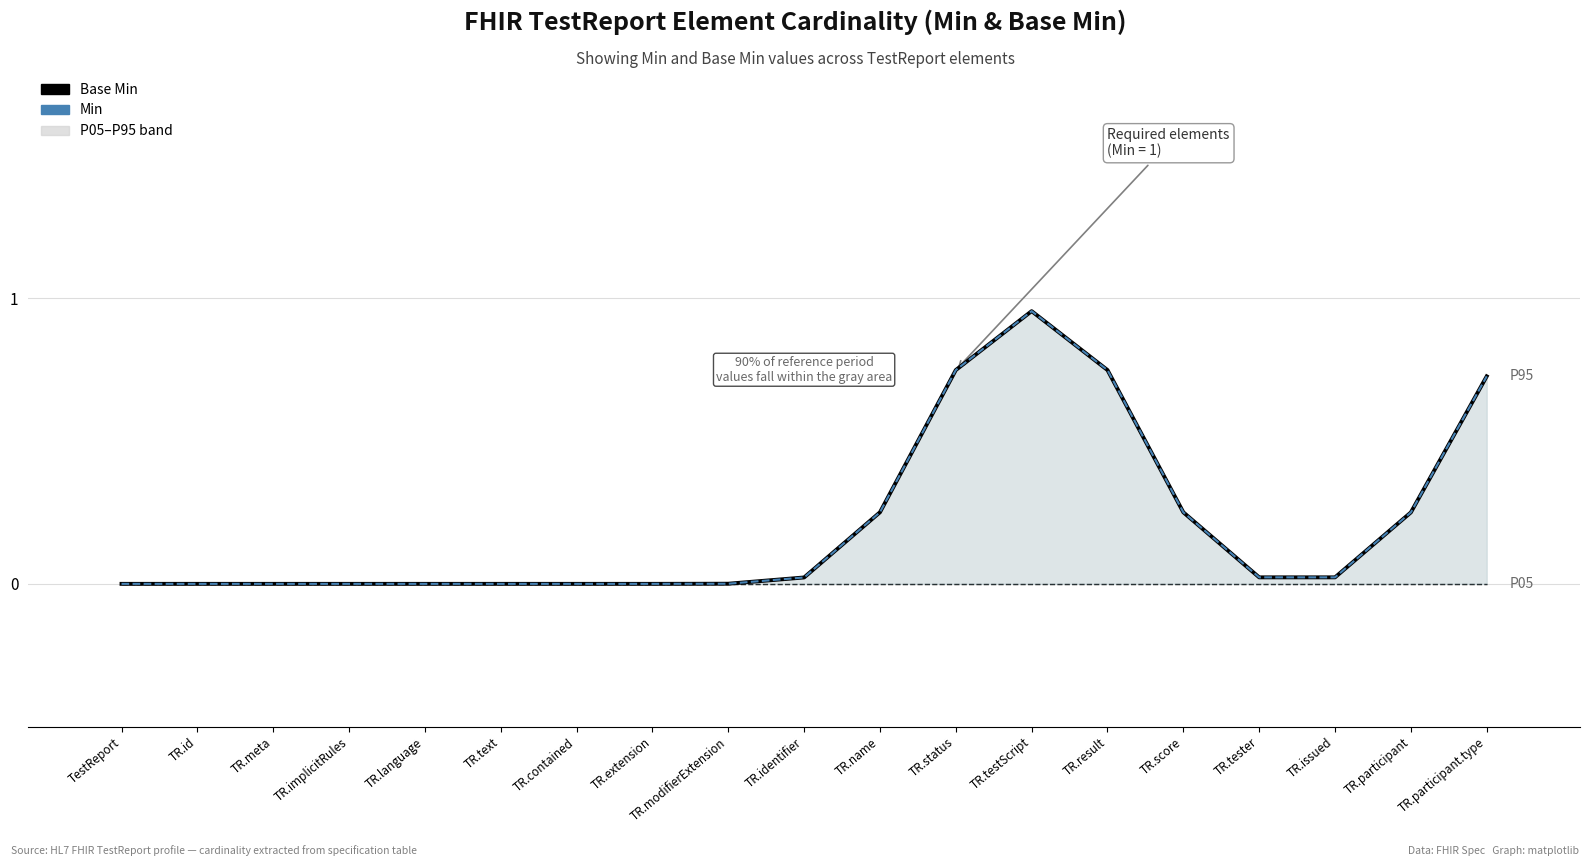

Which series has the largest range (max minus min)?

Base Min